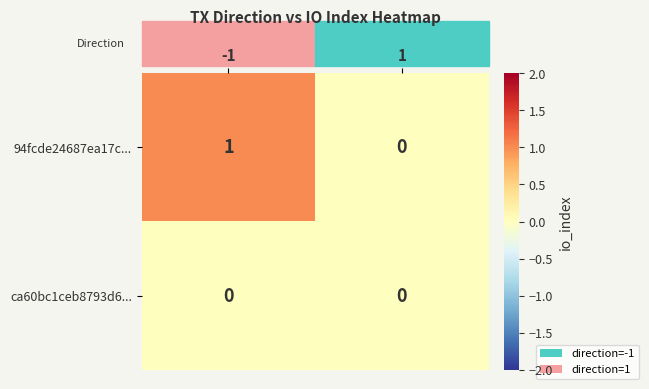

The value of 94fcde24687ea17c... at 1 is -1. True or false?

False